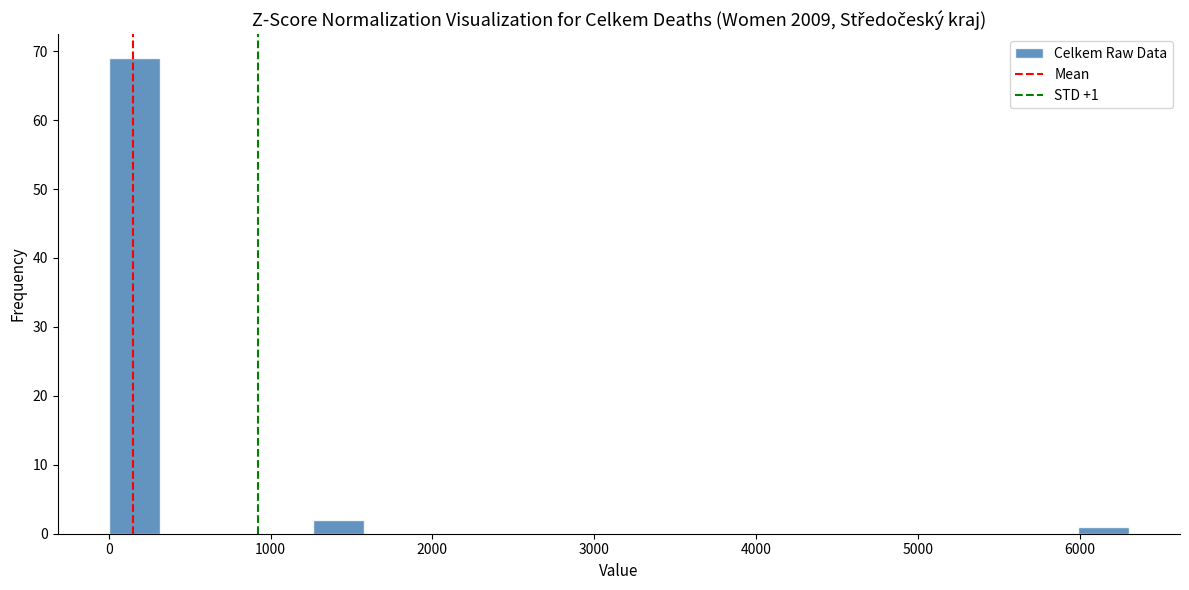

Read against the x-axis, roughly where is the centre of the tallest bar?

200